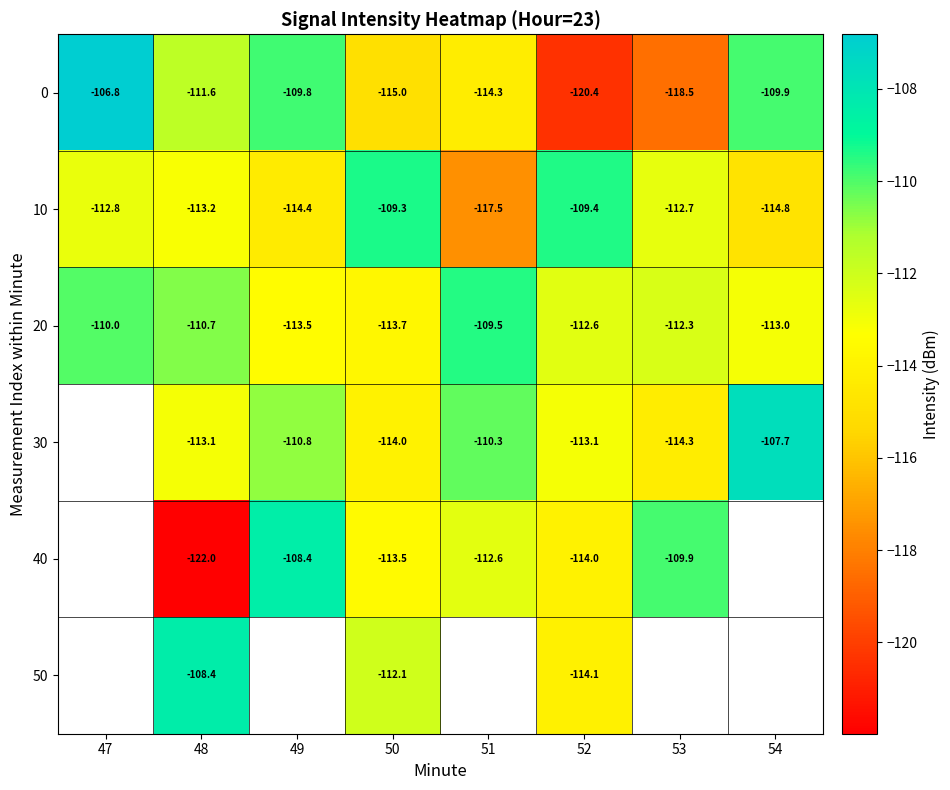

The value of 50 at 48 is -75.4. True or false?

False